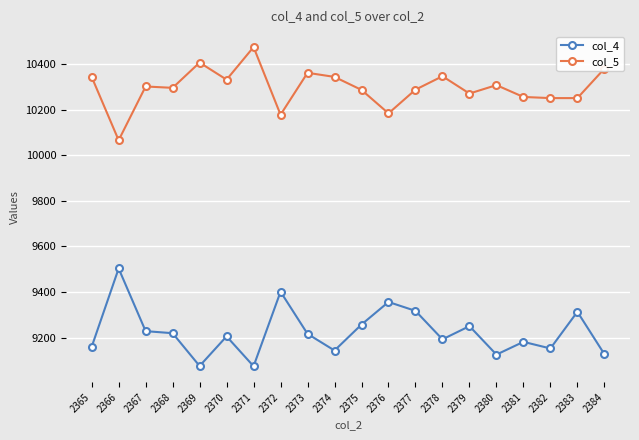

At 2369, list the series in order from smallest to largest.

col_4, col_5